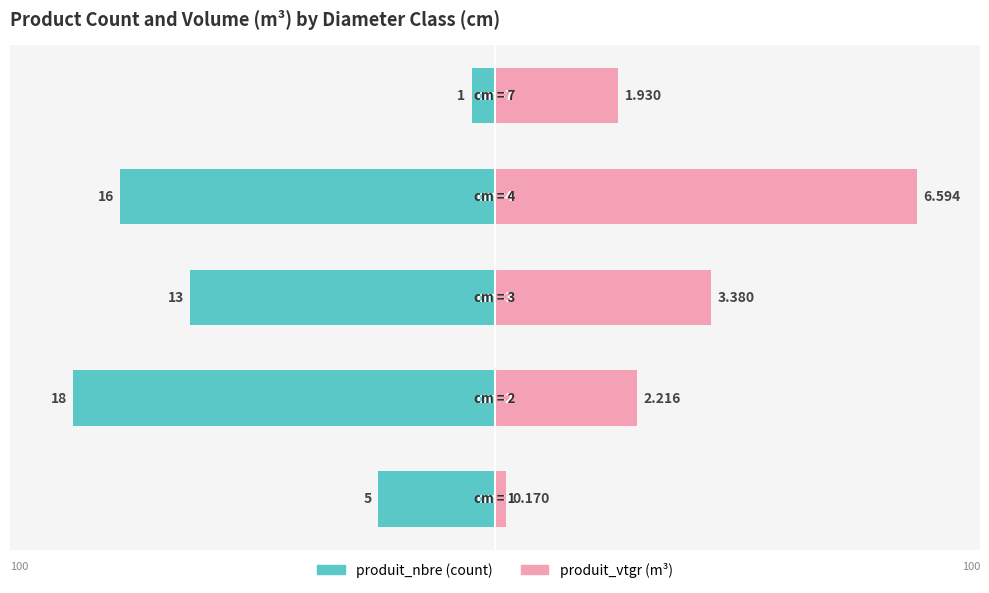

Reading left to right, extract all data points from this chart.

produit_nbre: 0=-27.8	1=-100.0	2=-72.2	3=-88.9	4=-5.6
produit_vtgr: 0=2.6	1=33.6	2=51.3	3=100.0	4=29.3